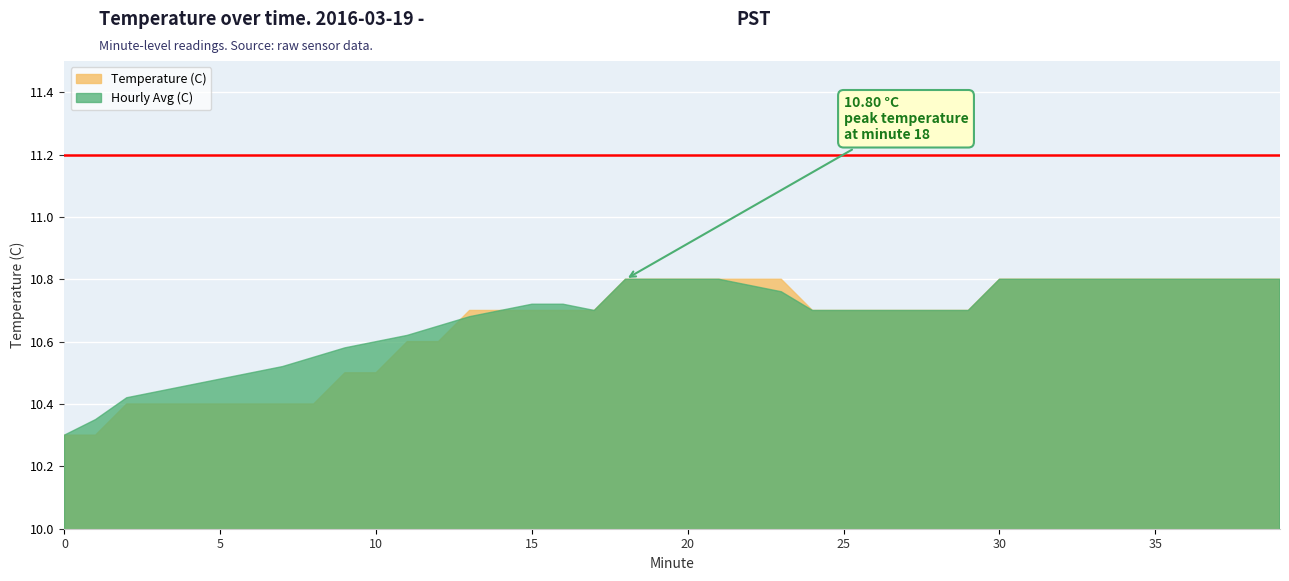

The Hourly Avg (C) series shows 10.7 at 25. True or false?

True